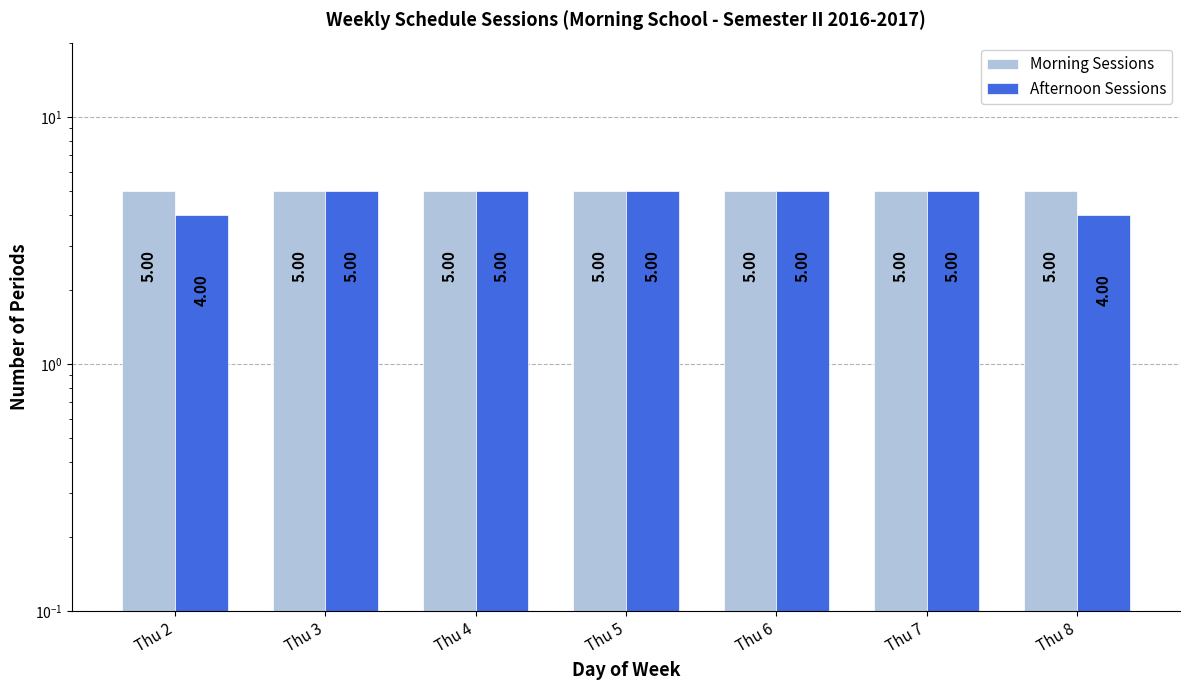

What is the total value across all series at Thu 7?

10